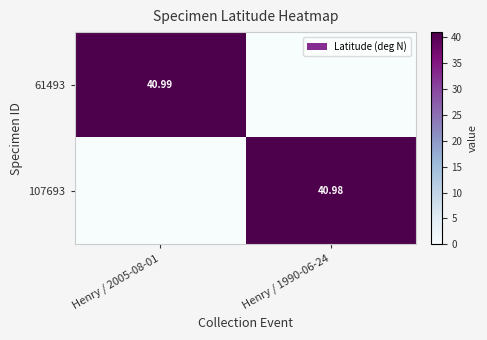

Is it true that 61493 equals 41.0 at Henry / 2005-08-01?

True